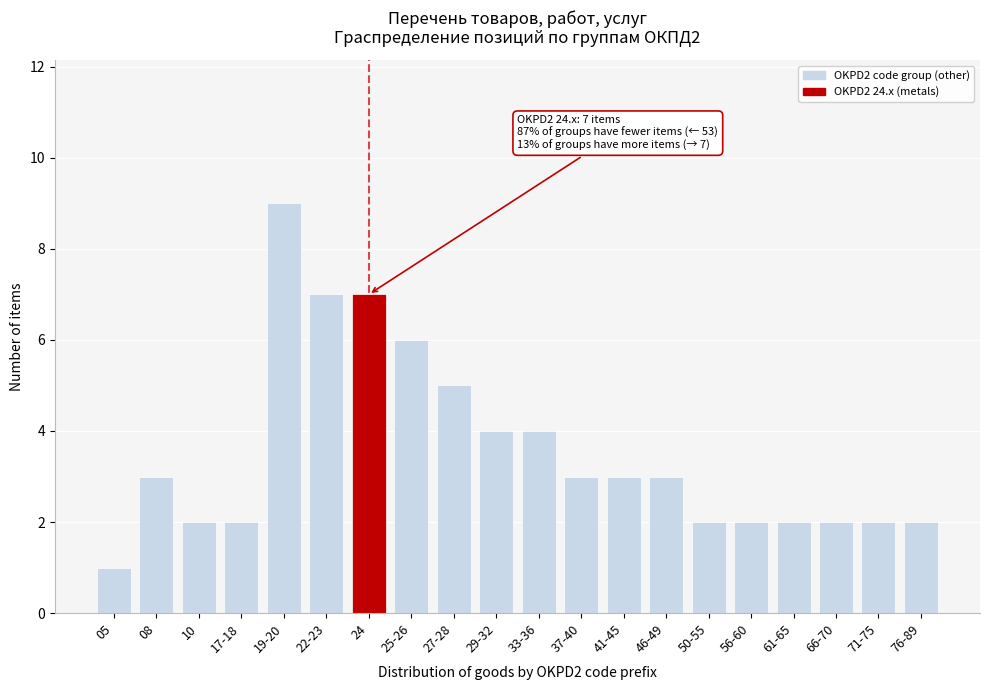

Reading left to right, list all the values displayed in this chart.

1	3	2	2	9	7	7	6	5	4	4	3	3	3	2	2	2	2	2	2